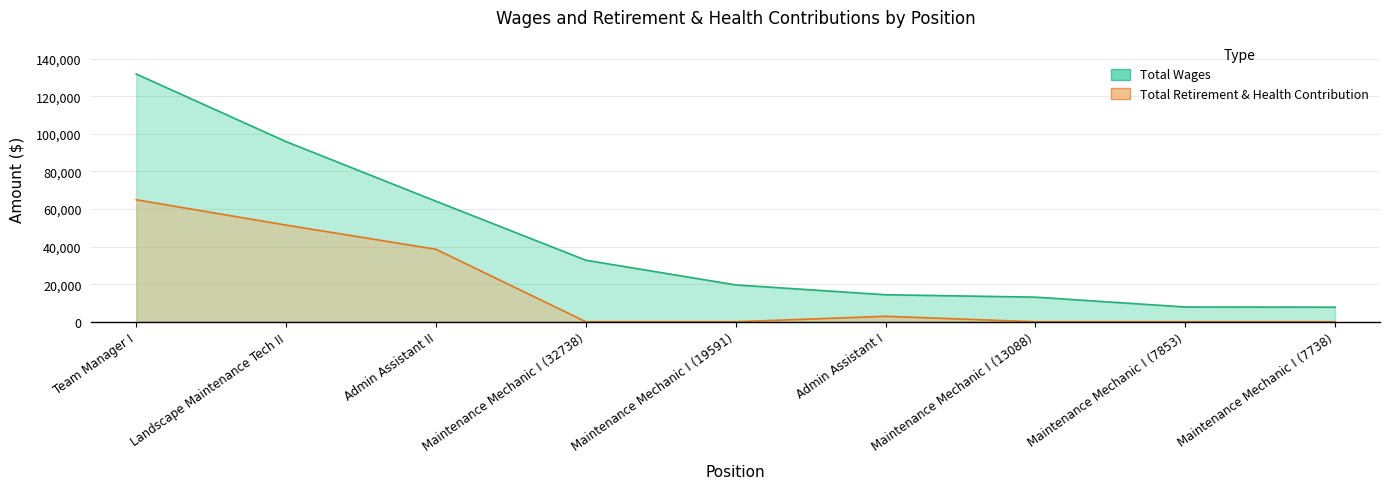

How many interior local peaks does the Total Retirement & Health Contribution series have?

1